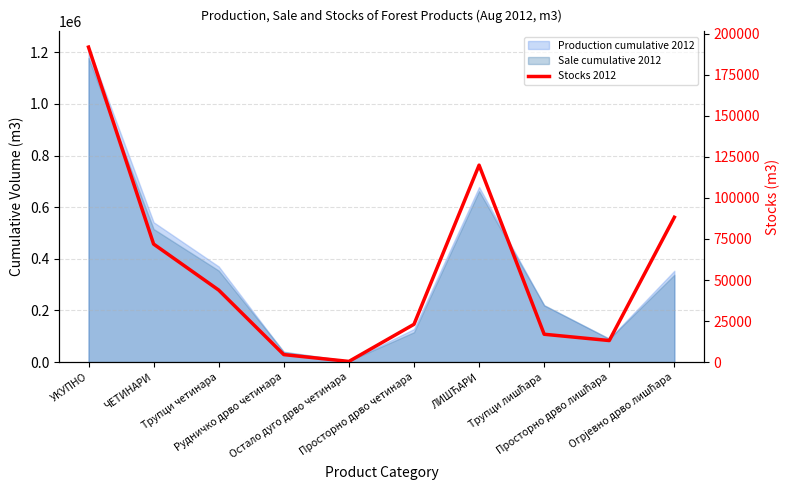

Read the value at Просторно дрво четинара, to the nearest 10.

23030